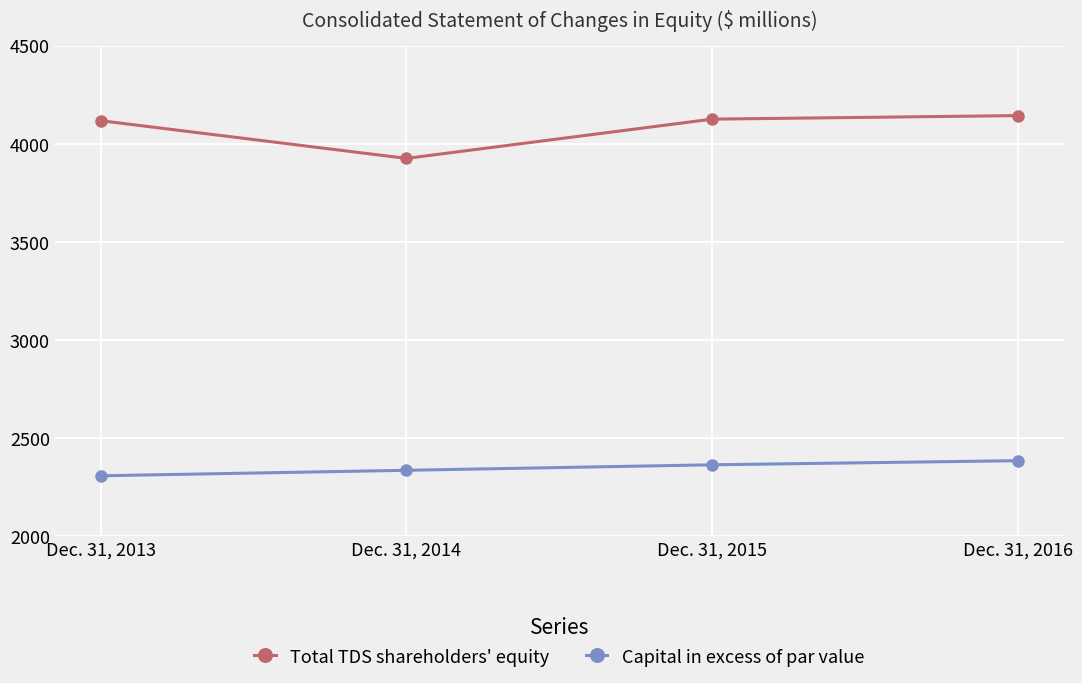

Read the Total TDS shareholders' equity value at Dec. 31, 2014.

3926